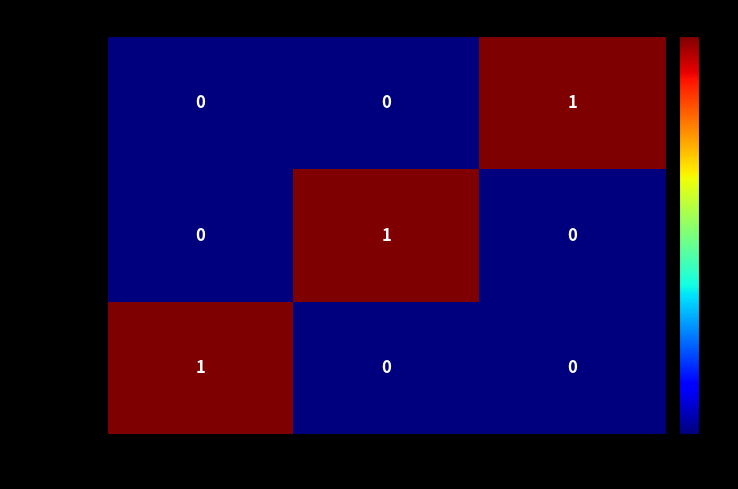

At how many categories does at least one series exceed 0?

3